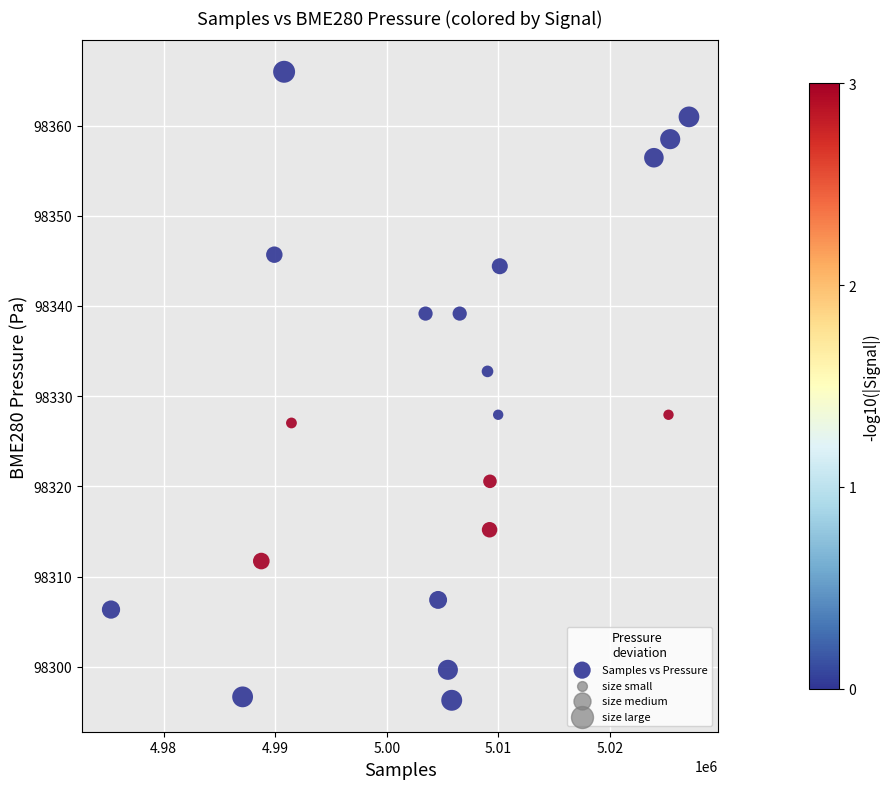

What is the range of Y values (max minus min)?

69.7